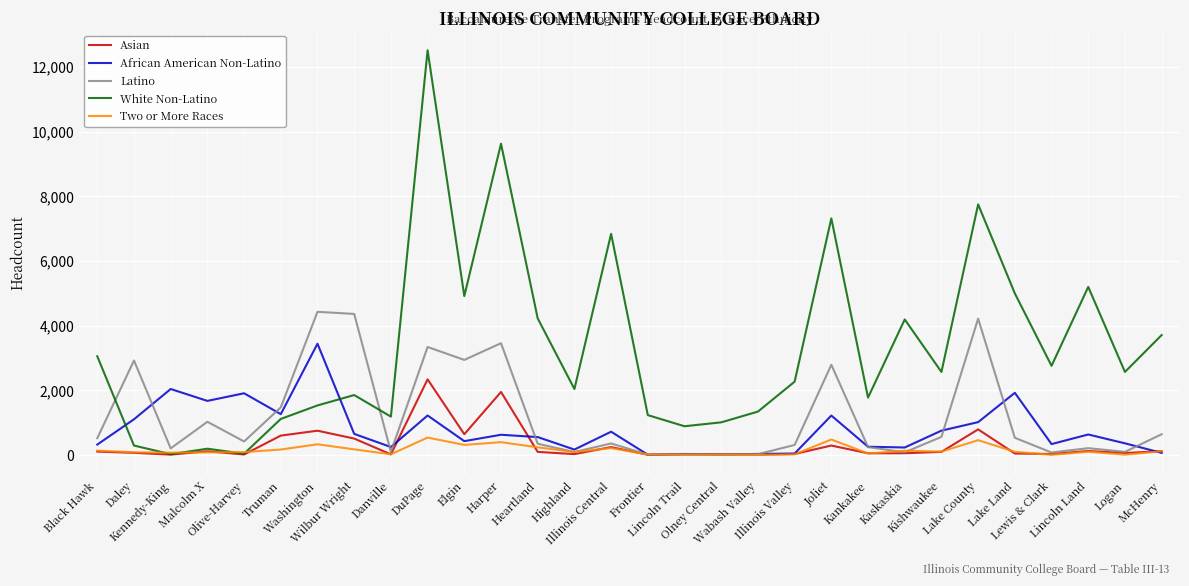

At which label does White Non-Latino first exceed 2567?

Black Hawk